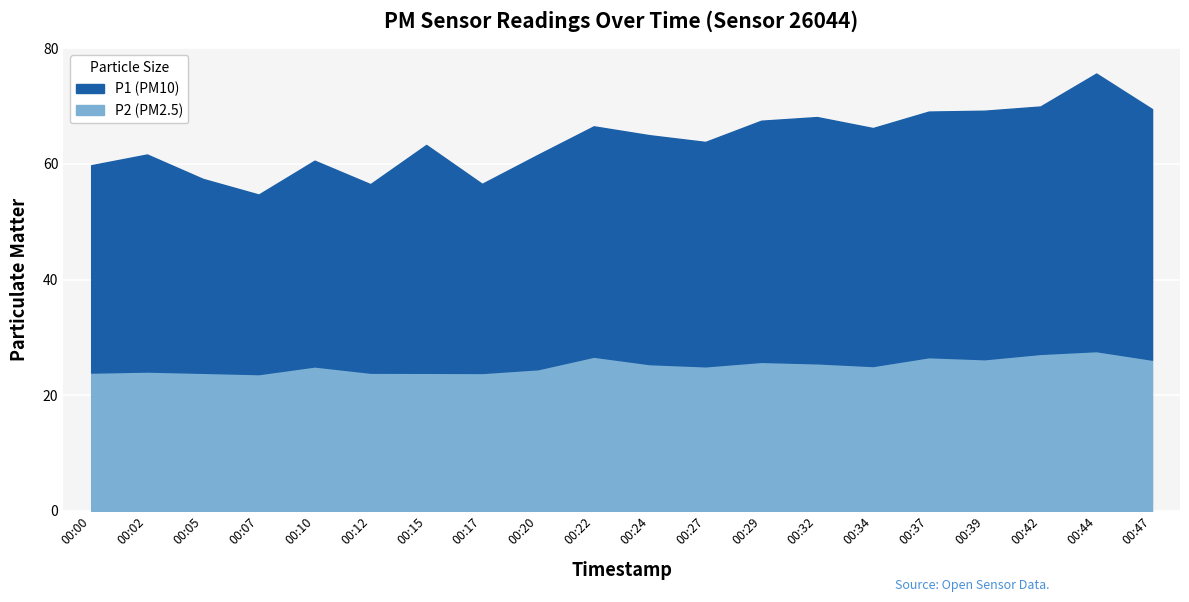

What is the highest value of the P1 series?

48.0